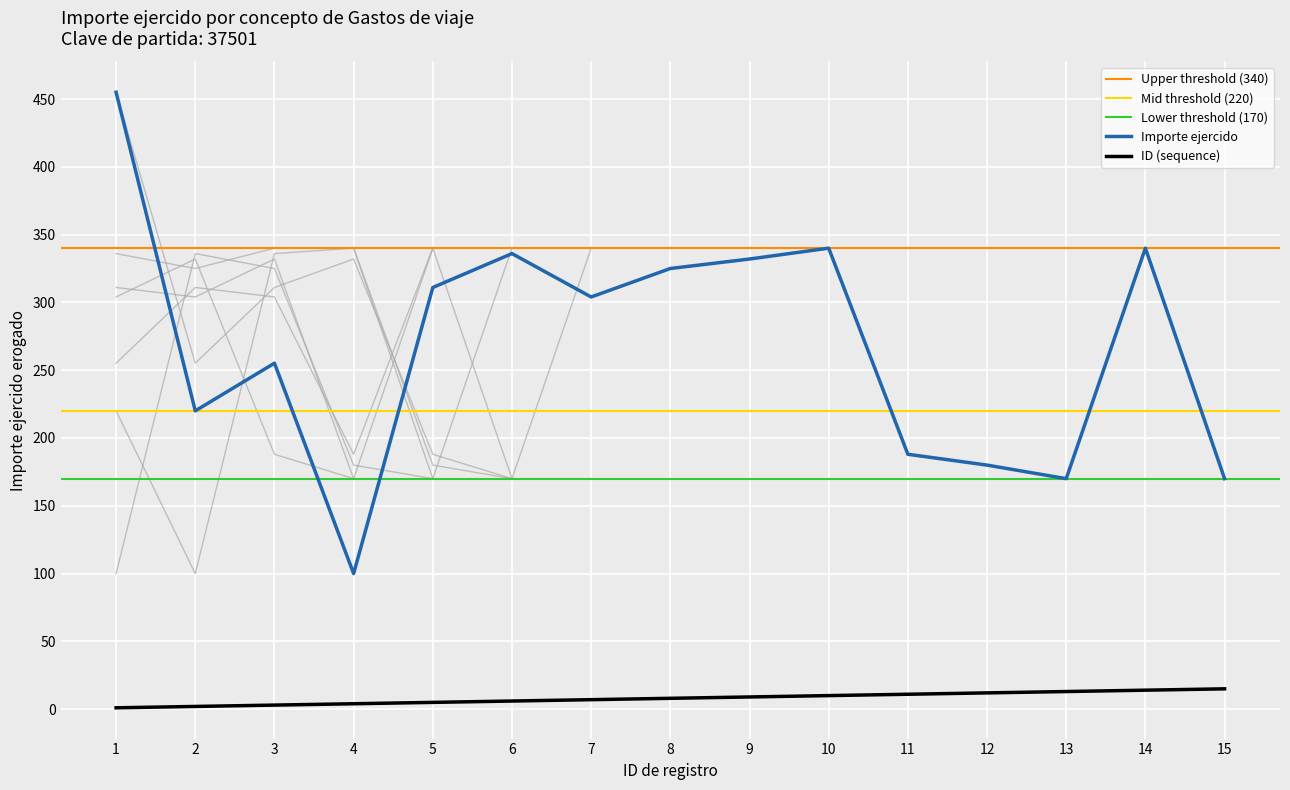

Is the value of ID (sequence) at 9 greater than the value of Importe ejercido at 7?

No